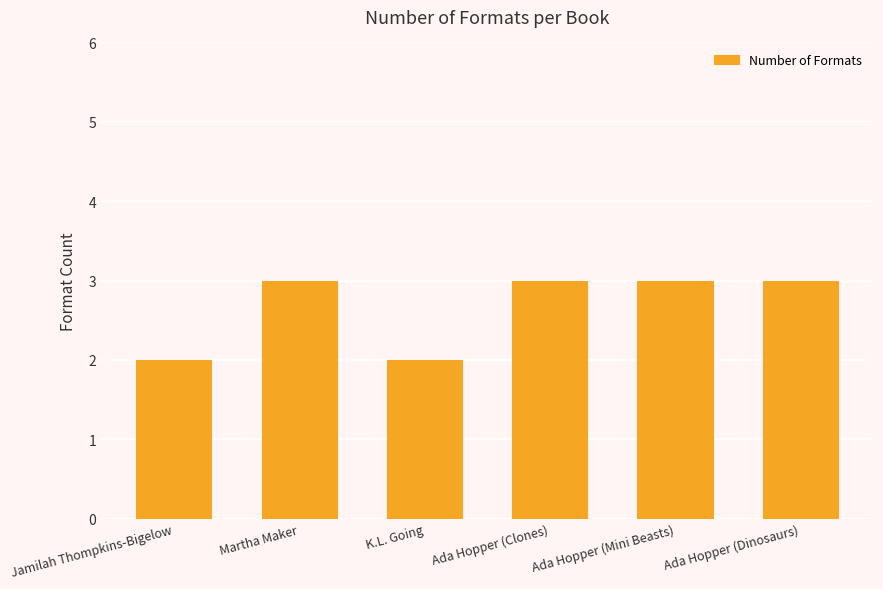

The value at Ada Hopper (Clones) is 3. True or false?

True